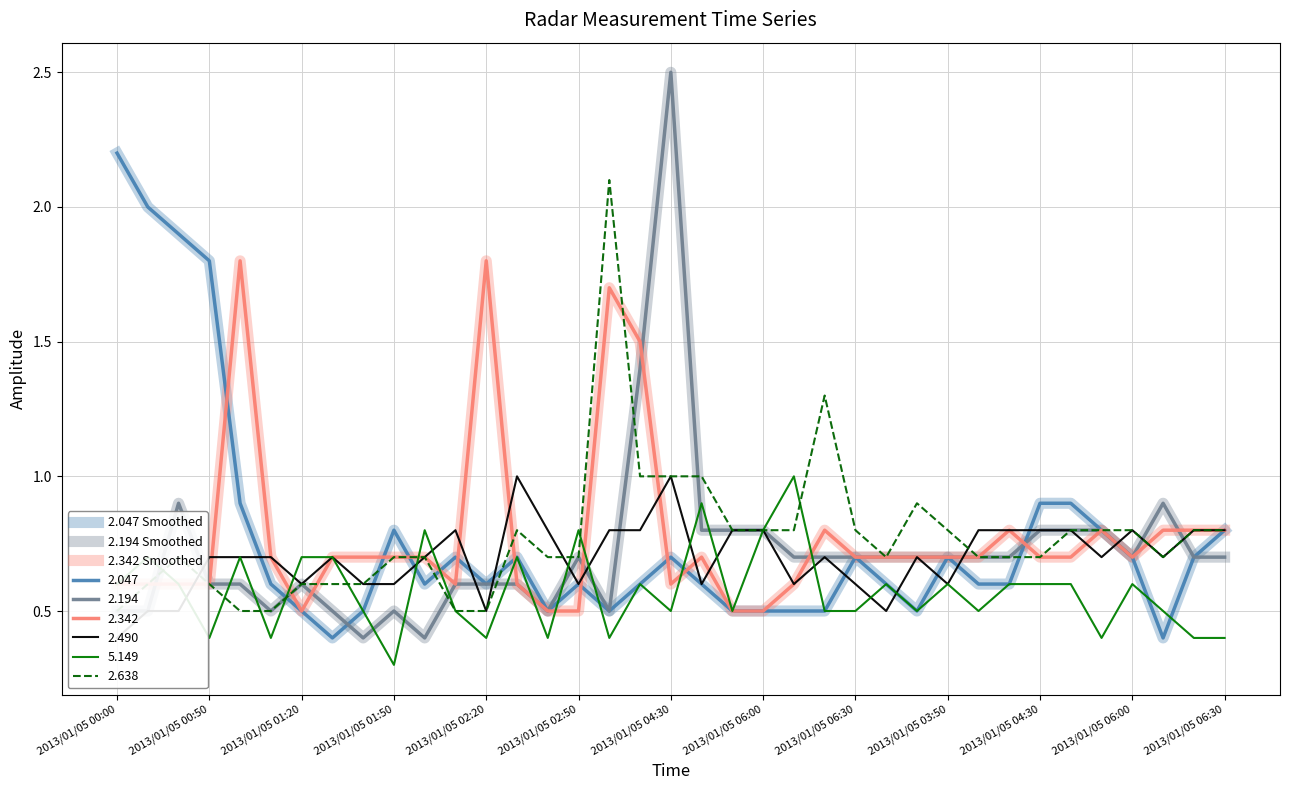

What is the difference between the maximum and minimum values in the 2.047 Smoothed series?

1.8